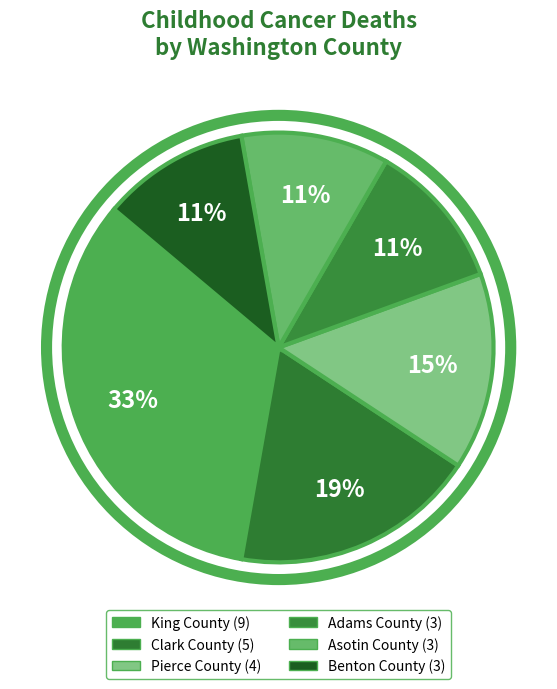

Is Asotin County the majority of the pie?

No